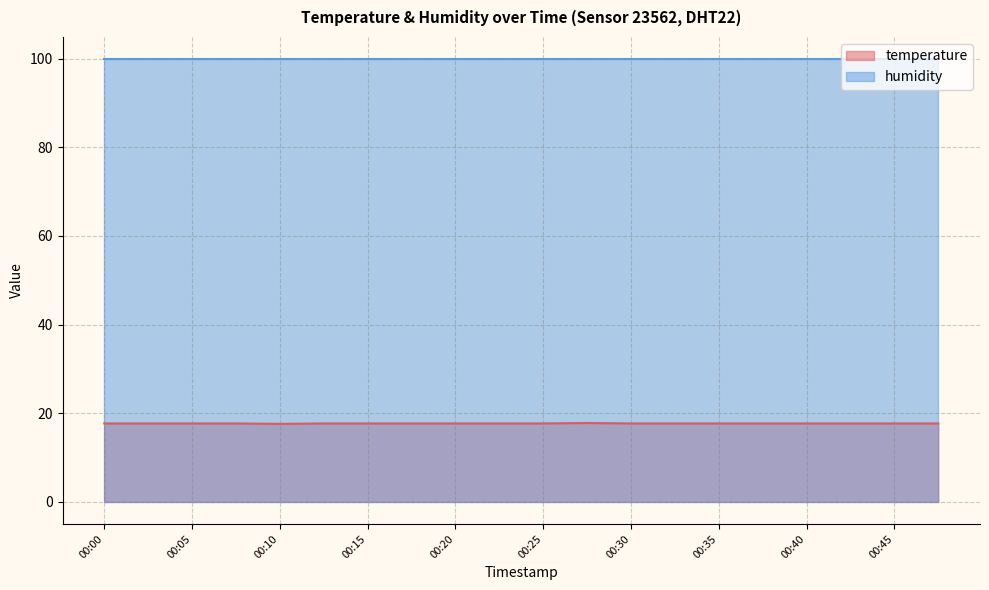

What is the sum of all values?

354.0